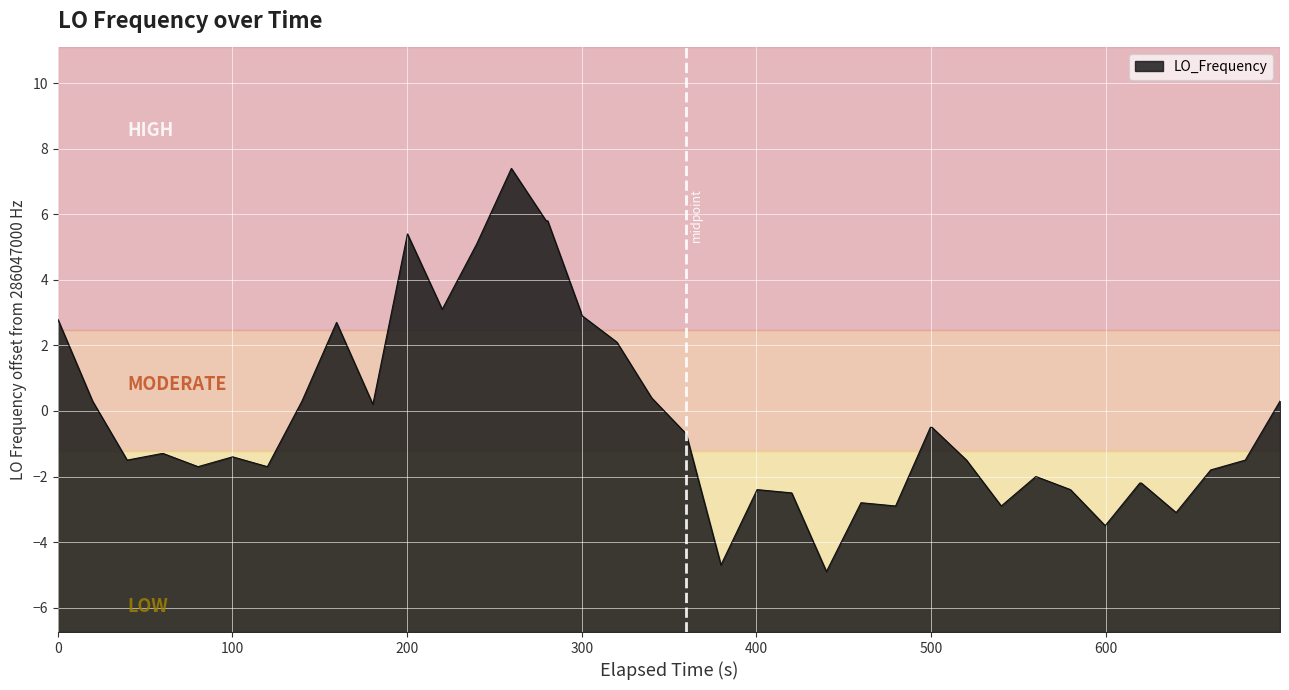

What is the smallest value displayed?

-4.9